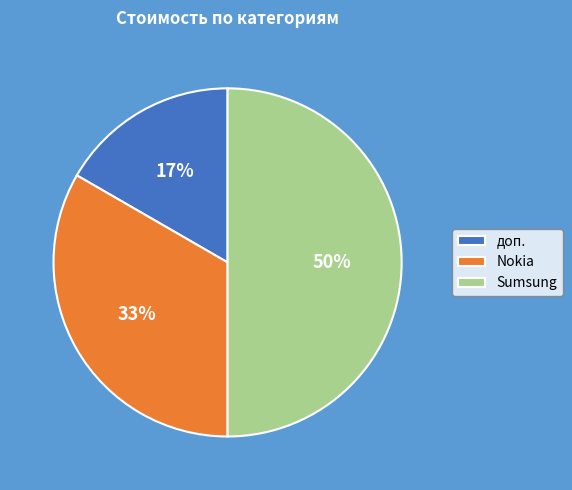

True or false: Sumsung accounts for 50% of the total.

True